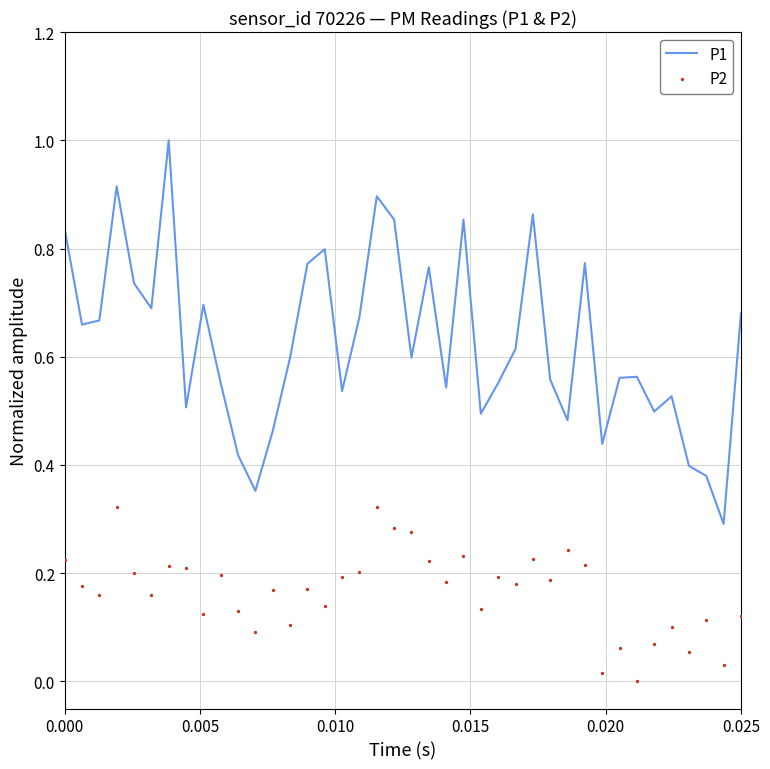

Which series reaches the maximum Y coordinate?

P1